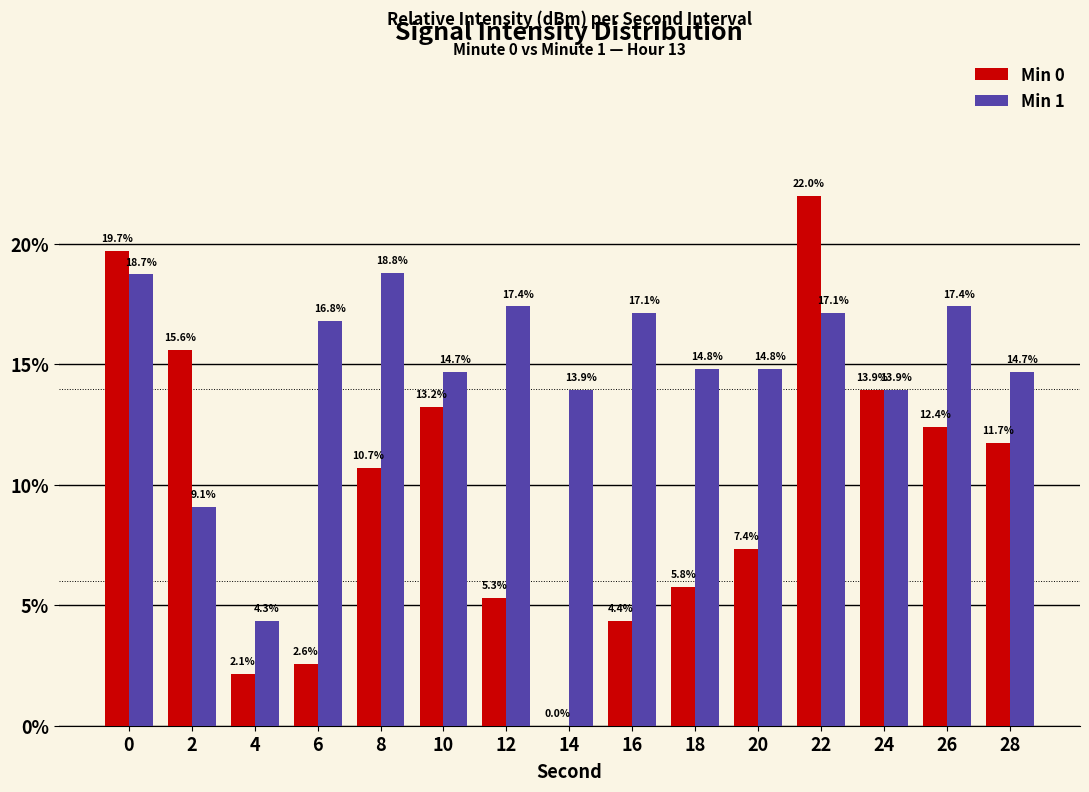

How many groups of bars are there?

15